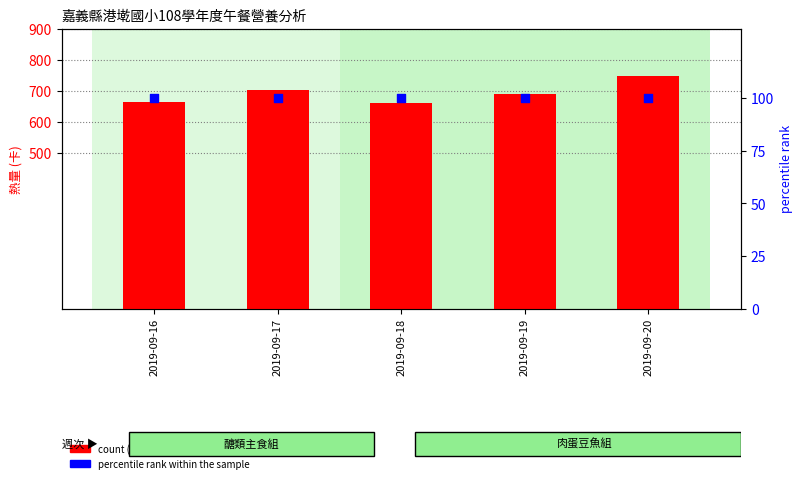

Which series reaches the maximum Y coordinate?

count